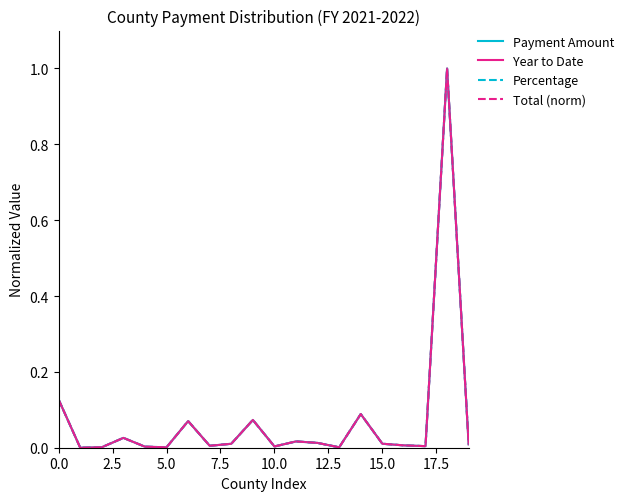

Is this an area chart (filled region under the line)?

No